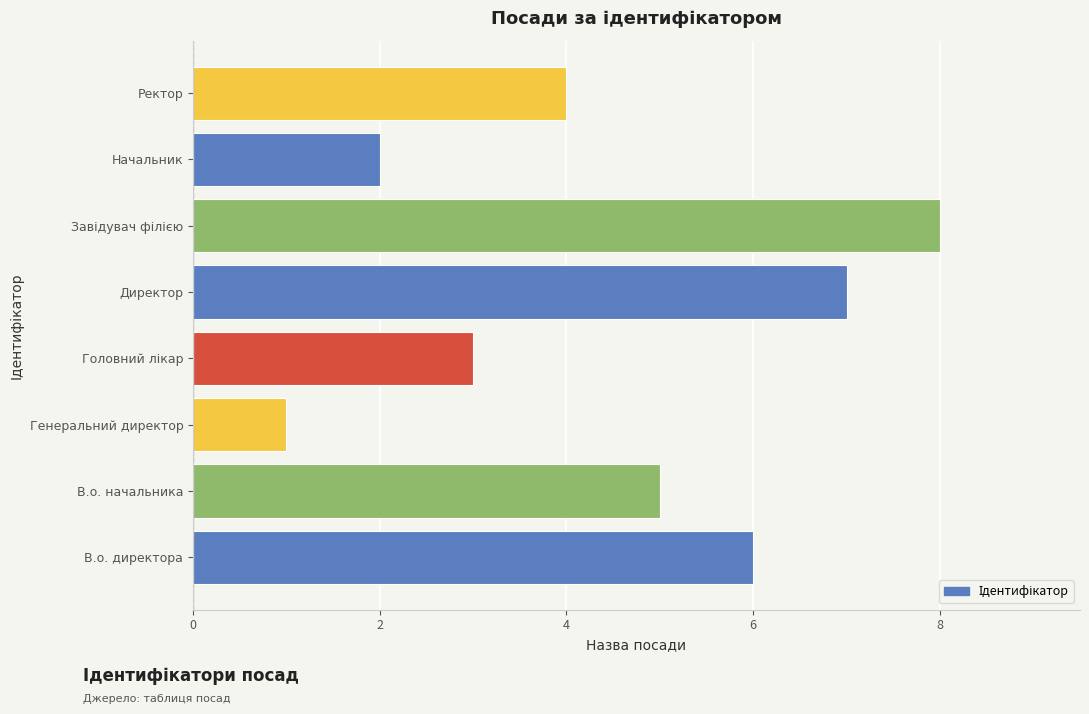

What is the smallest value displayed?

1